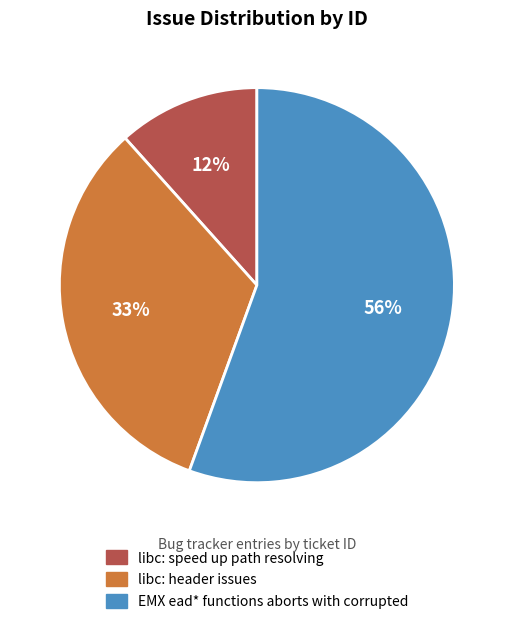

What percentage is the libc: speed up path resolving slice, to the nearest percent?

12%